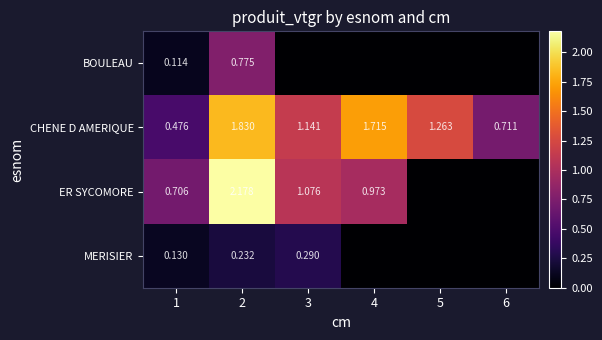

Rank the series at 1 from highest to lowest value.

ER SYCOMORE, CHENE D AMERIQUE, MERISIER, BOULEAU